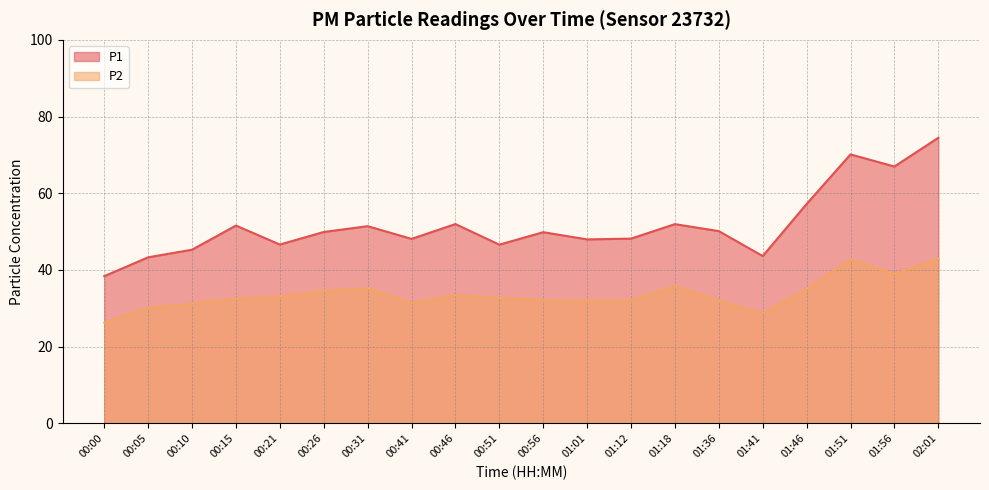

What is the average value of the P2 series?

33.6